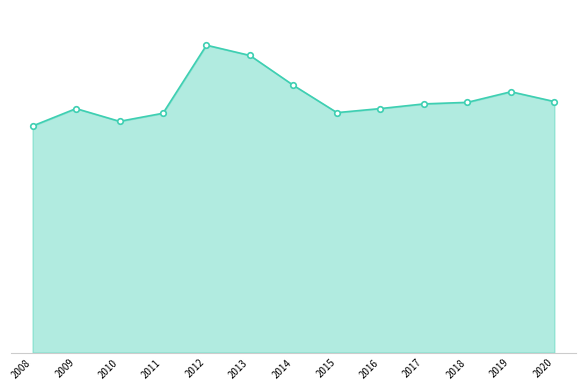

List the labels in order of value, largest first.

2012, 2013, 2014, 2019, 2020, 2018, 2017, 2009, 2016, 2015, 2011, 2010, 2008